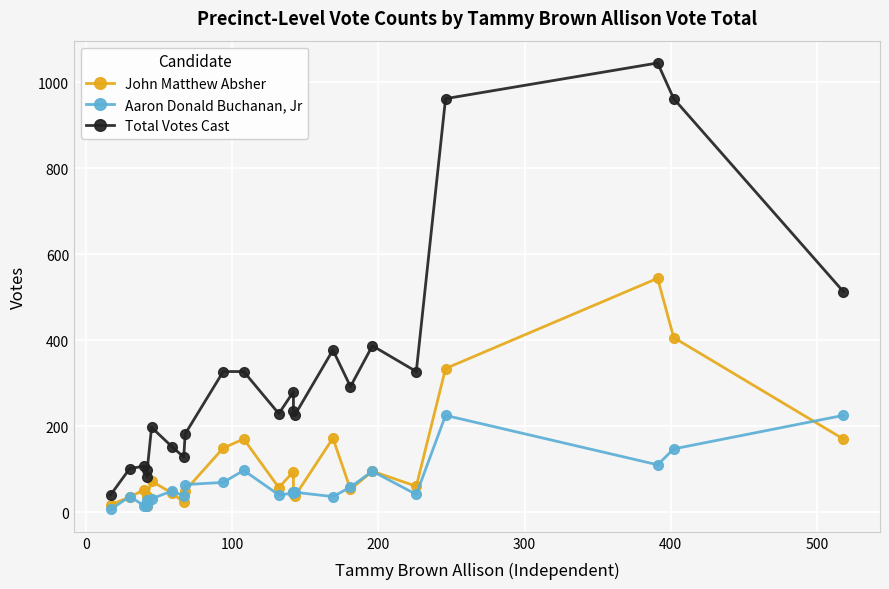

How many lines are shown in the chart?

3